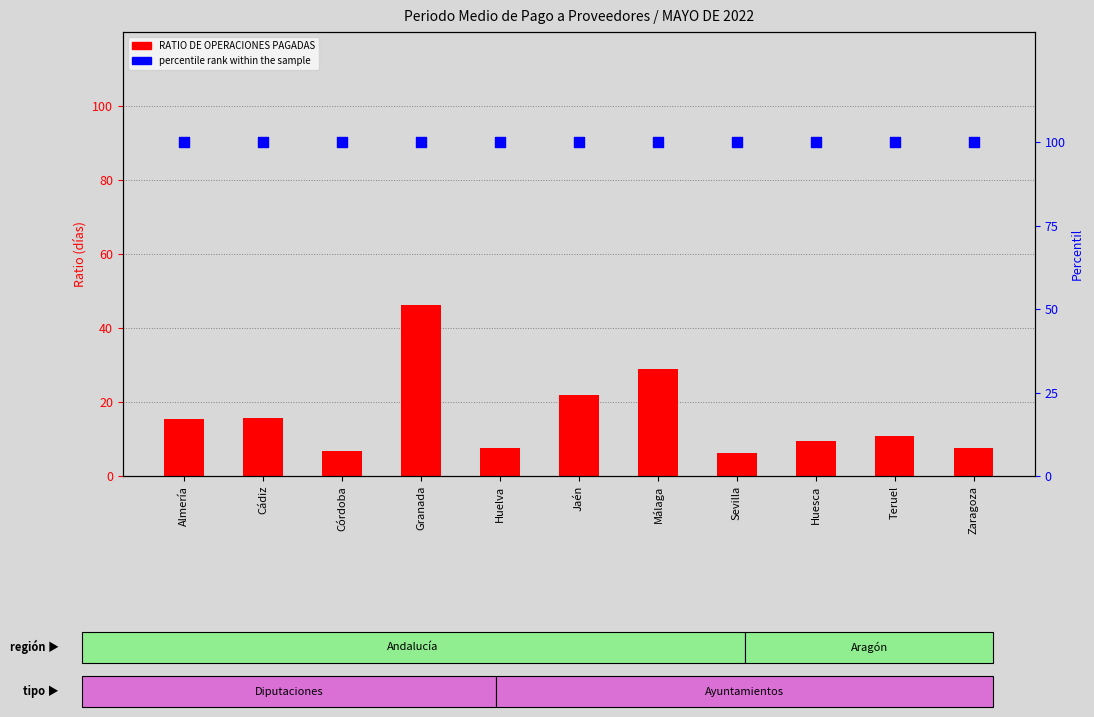

Is the value of RATIO DE OPERACIONES PAGADAS at Huesca greater than the value of percentile rank within the sample at Zaragoza?

No